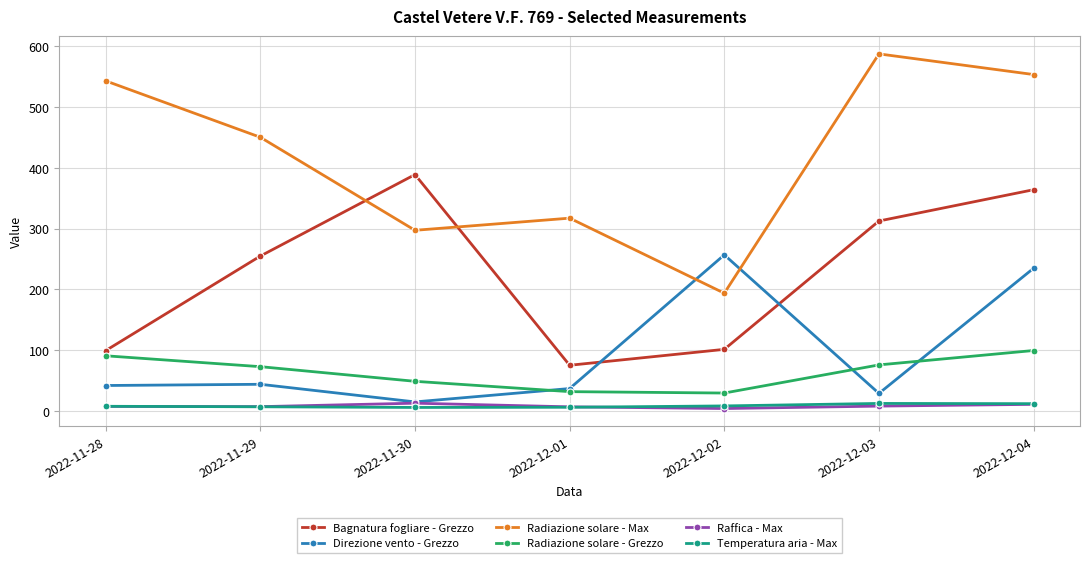

Is this an area chart (filled region under the line)?

No